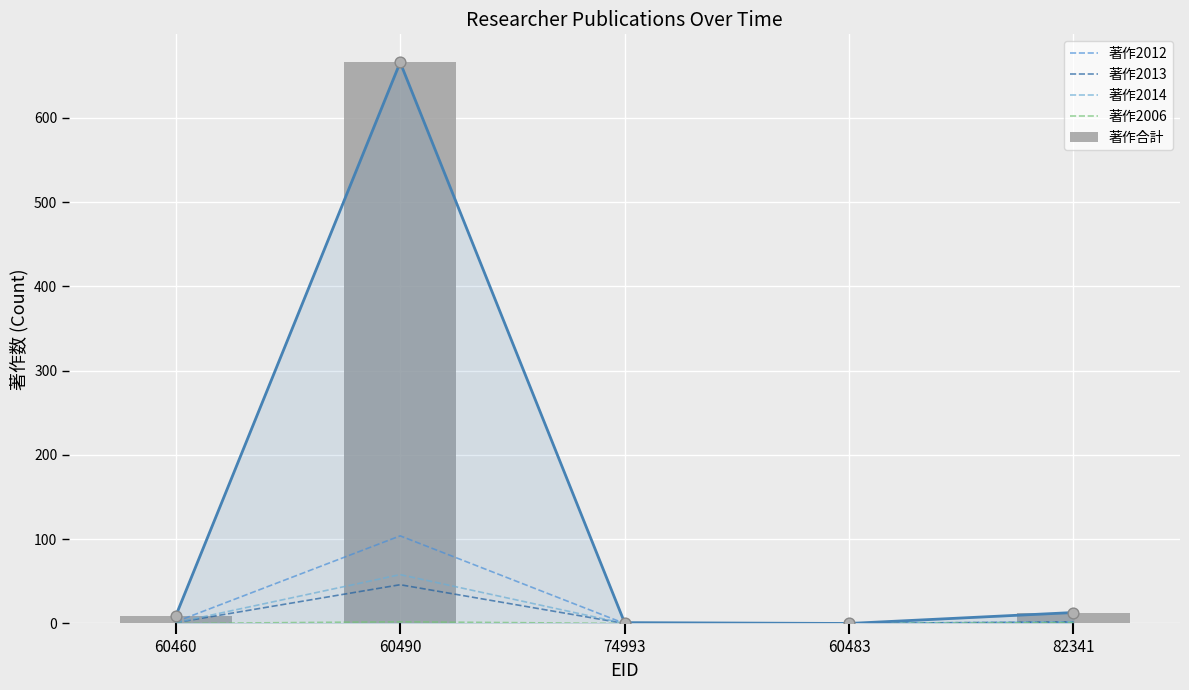

Which series has the largest total across all categories?

著作合計